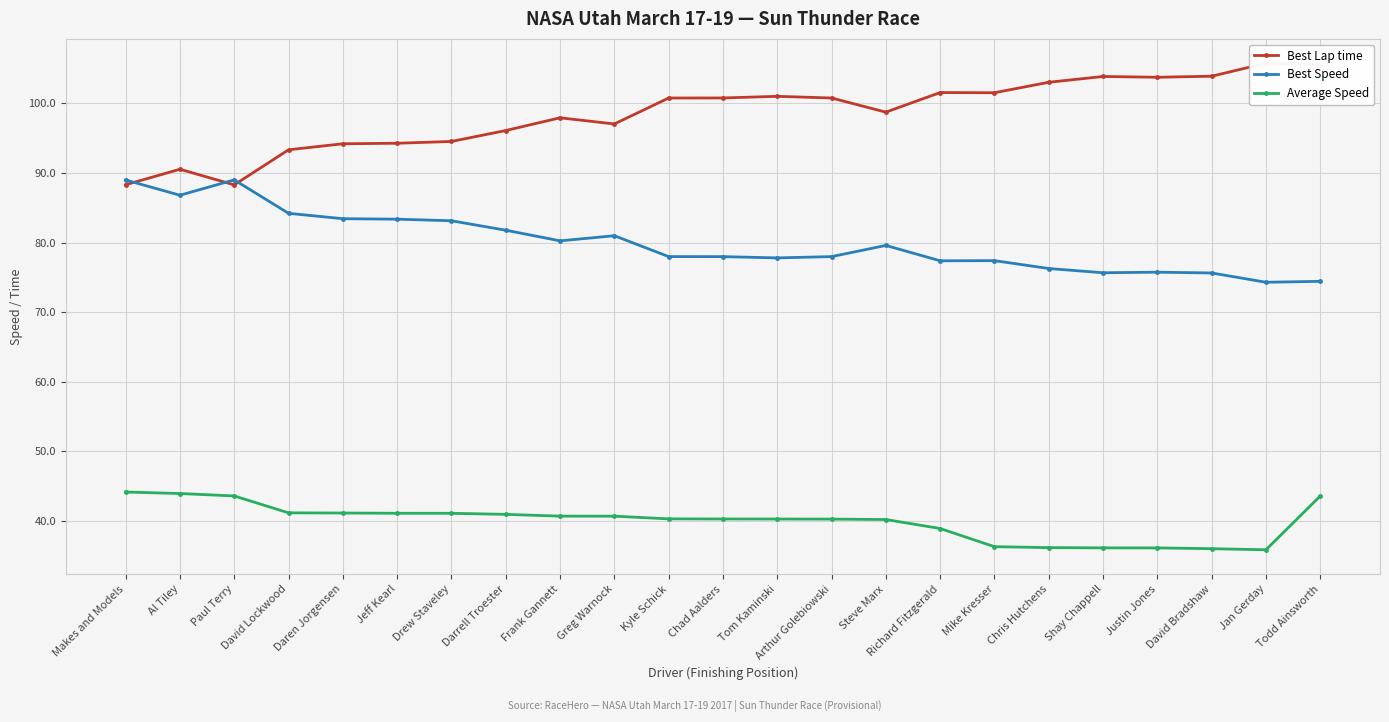

Rank the categories by Best Lap time value from highest to lowest.

Jan Gerday, Todd Ainsworth, David Bradshaw, Shay Chappell, Justin Jones, Chris Hutchens, Richard Fitzgerald, Mike Kresser, Tom Kaminski, Chad Aalders, Arthur Golebiowski, Kyle Schick, Steve Marx, Frank Gannett, Greg Warnock, Darrell Troester, Drew Staveley, Jeff Kearl, Daren Jorgensen, David Lockwood, Al Tiley, Makes and Models, Paul Terry